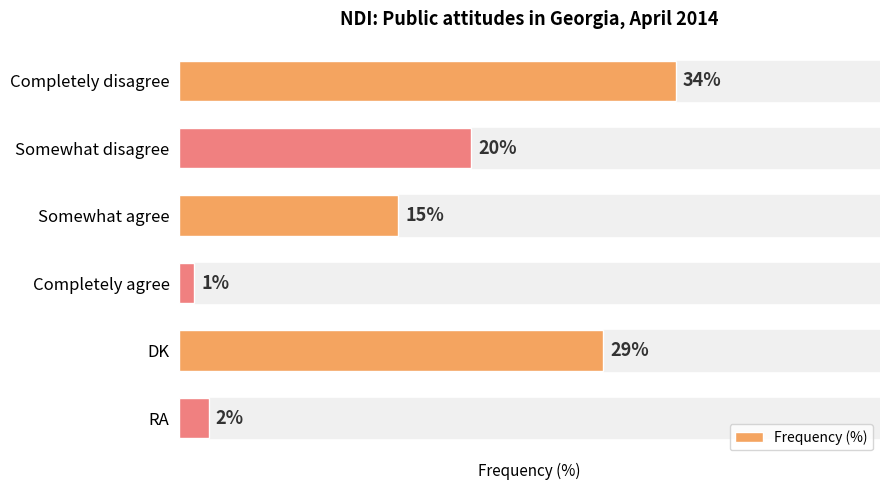

What is the label of the 2nd bar from the bottom?

DK